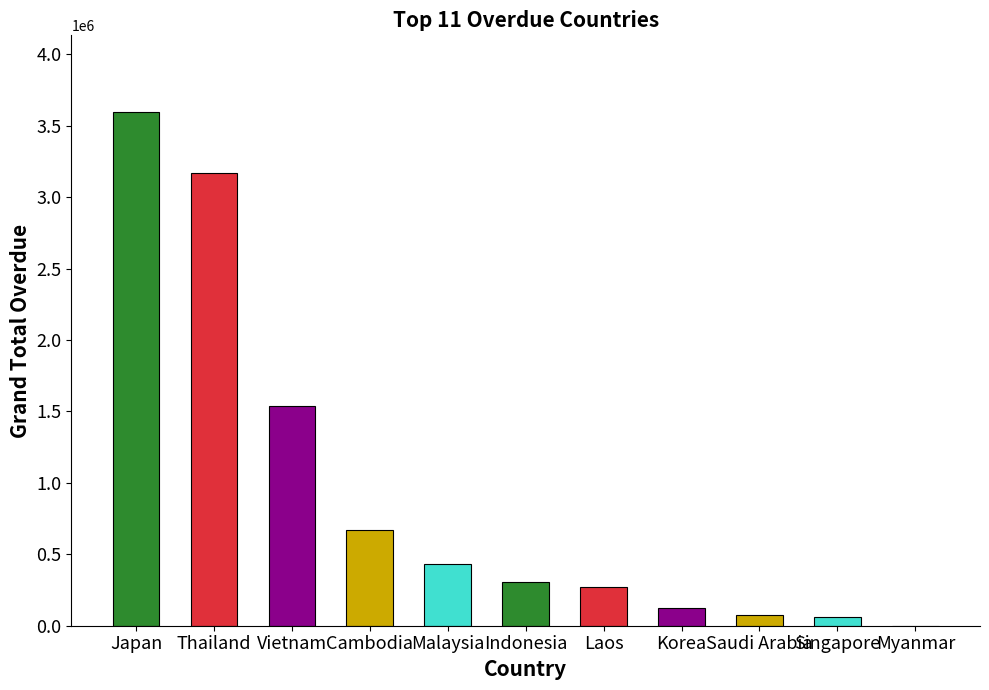

What is the greatest value displayed?

3594441.9